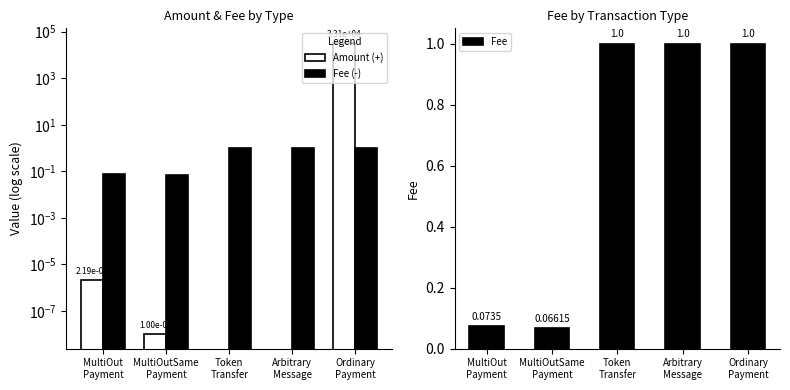

List the series in order of their peak value, lowest first.

Fee (-), Fee, Amount (+)